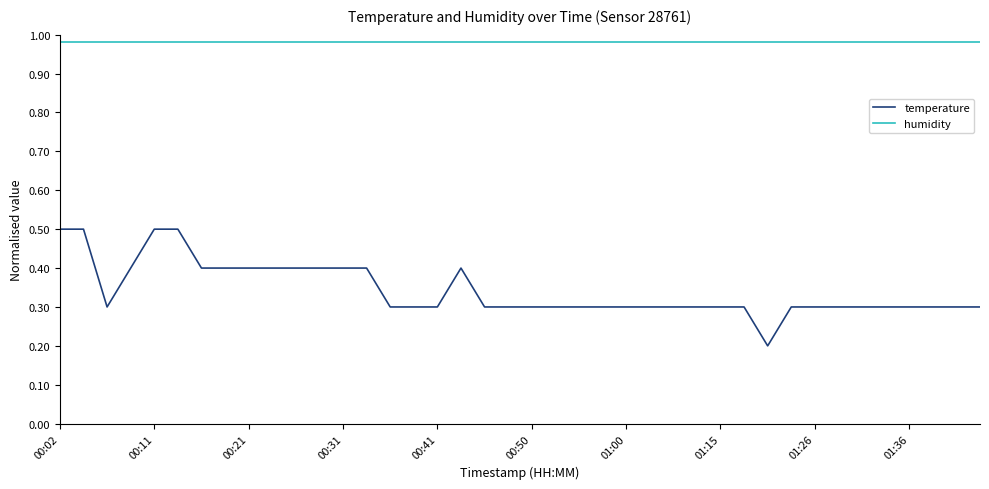

Rank the series by their maximum value, from highest to lowest.

humidity, temperature